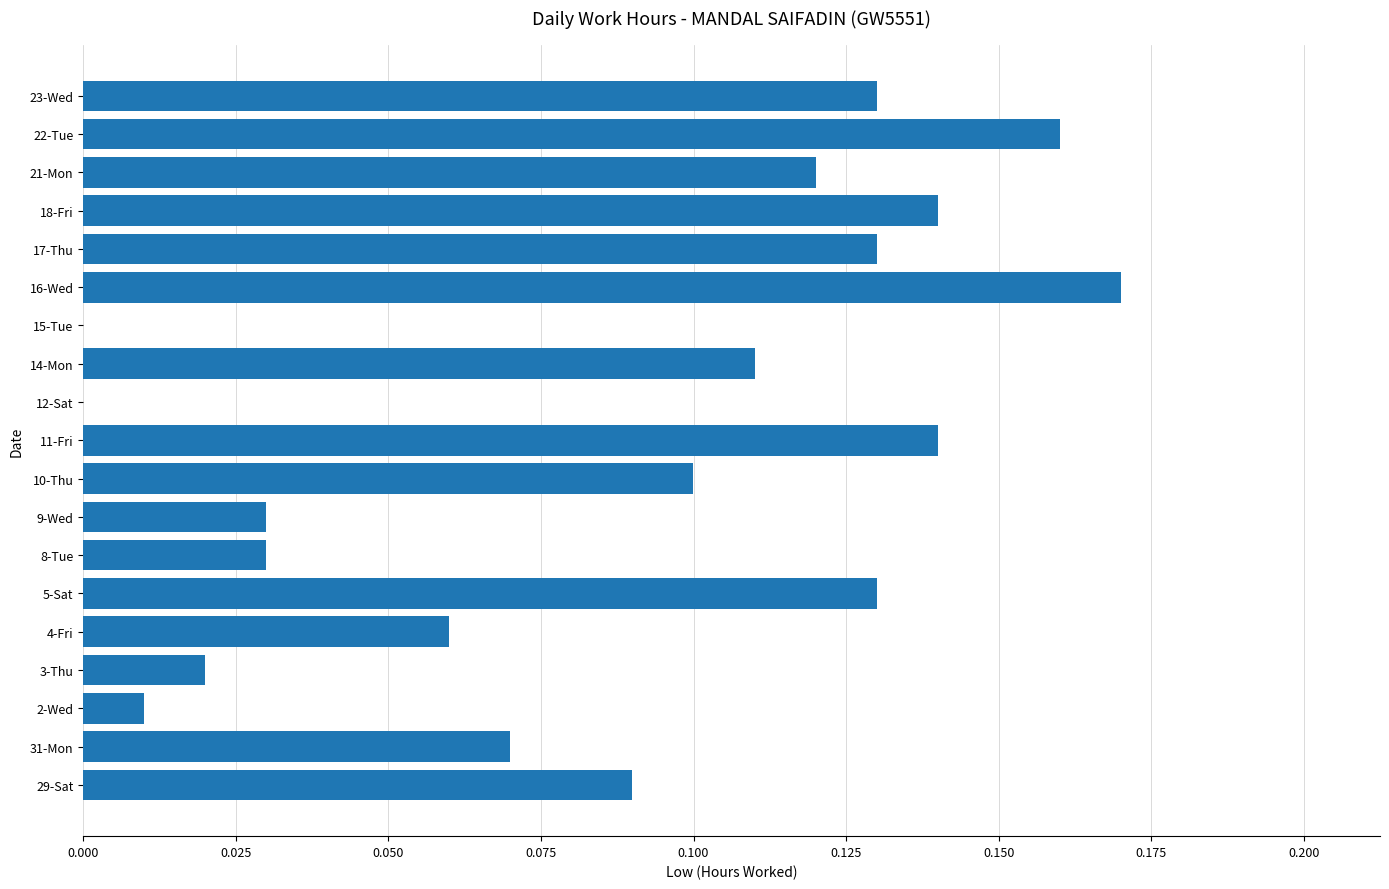

Is it true that the value at 31-Mon is 0.1?

True